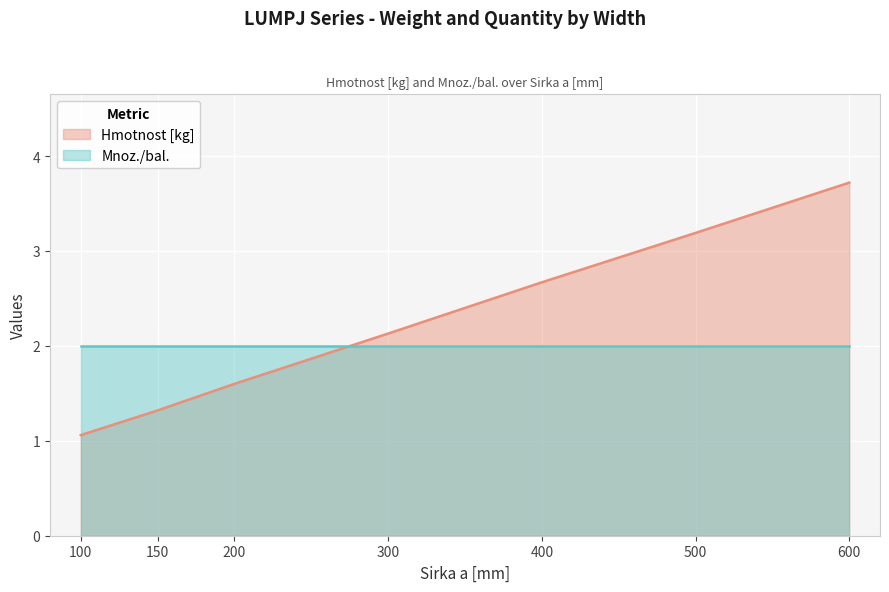

Rank the categories by value from lowest to highest.

100, 150, 200, 300, 400, 500, 600